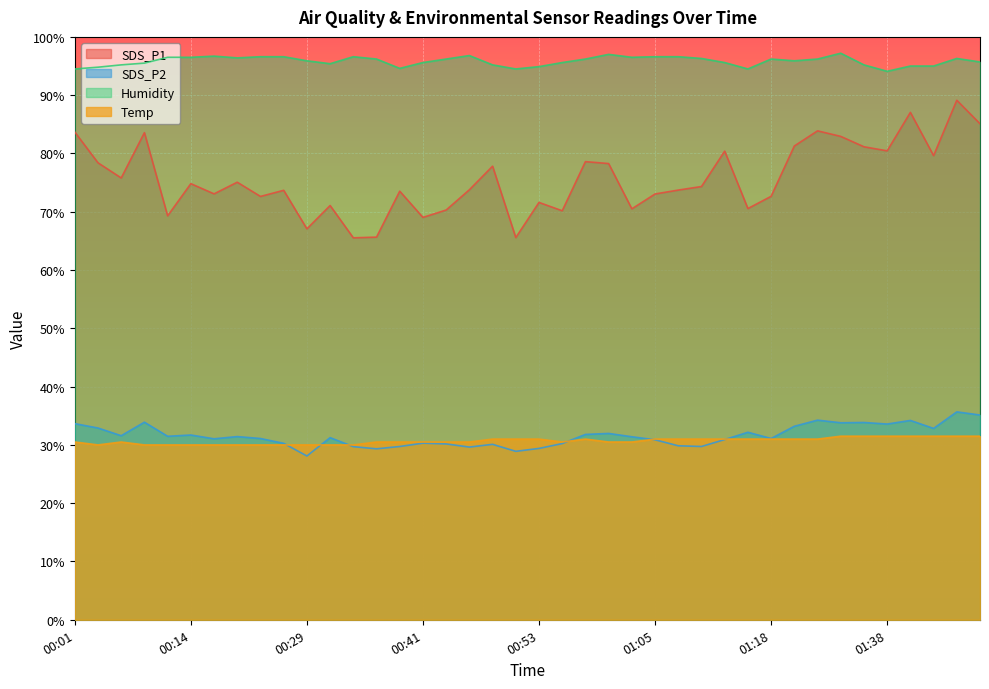

Does the chart display data point markers on the line(s)?

No